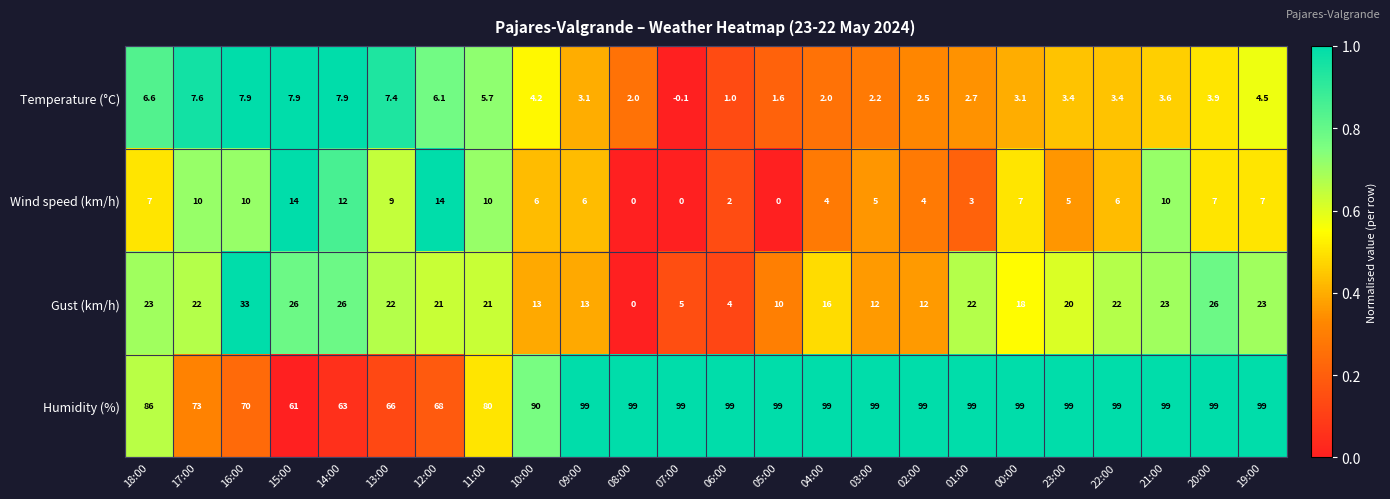

Is it true that Wind speed (km/h) equals 11.8 at 00:00?

False